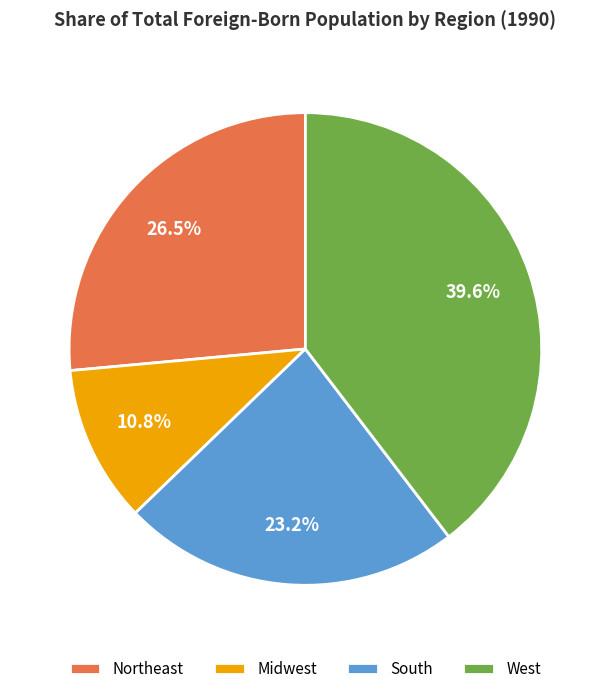

To the nearest percent, what is the average slice percentage?

25%